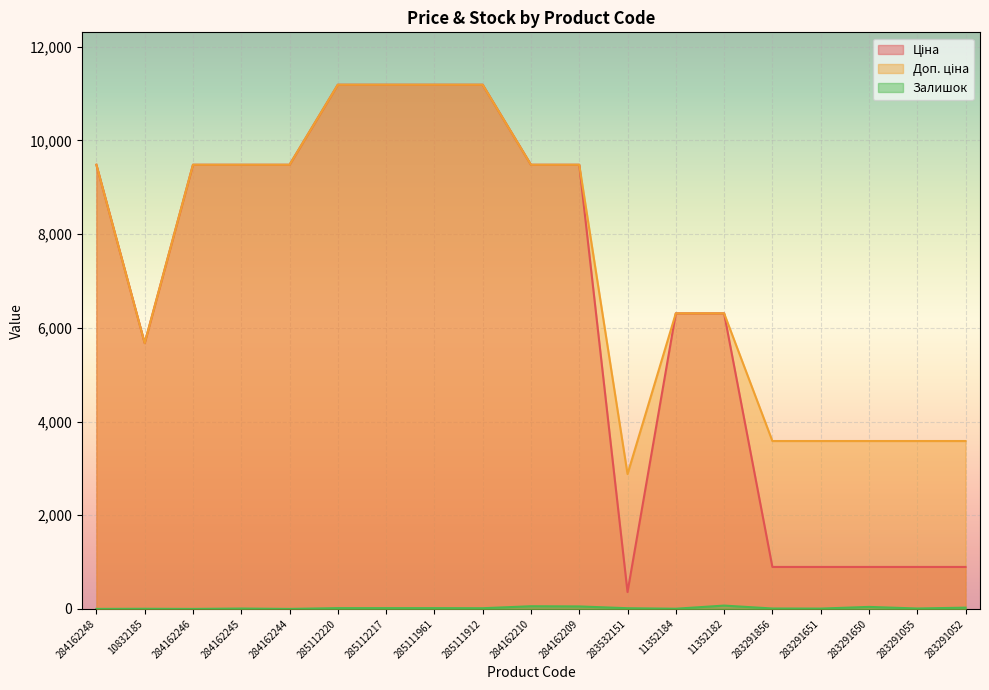

Rank the series by their maximum value, from lowest to highest.

Залишок, Ціна, Доп. ціна